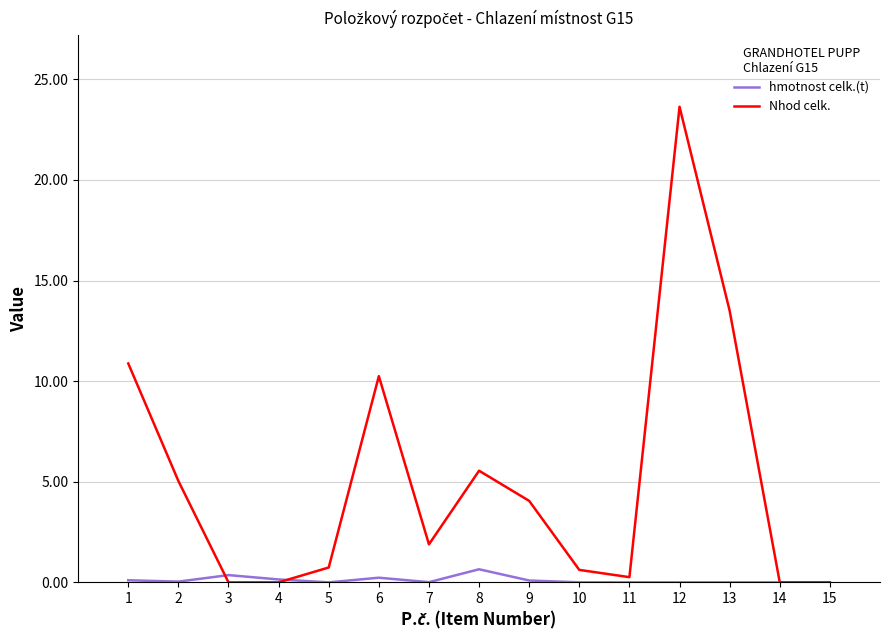

True or false: hmotnost celk.(t) and Nhod celk. intersect in this chart.

True